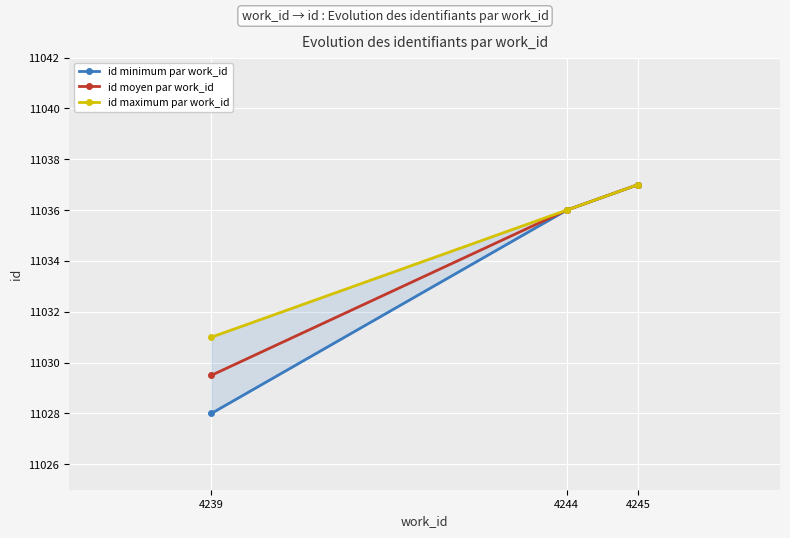

What is the value of the id moyen par work_id point at the 2nd from the left?

11036.0